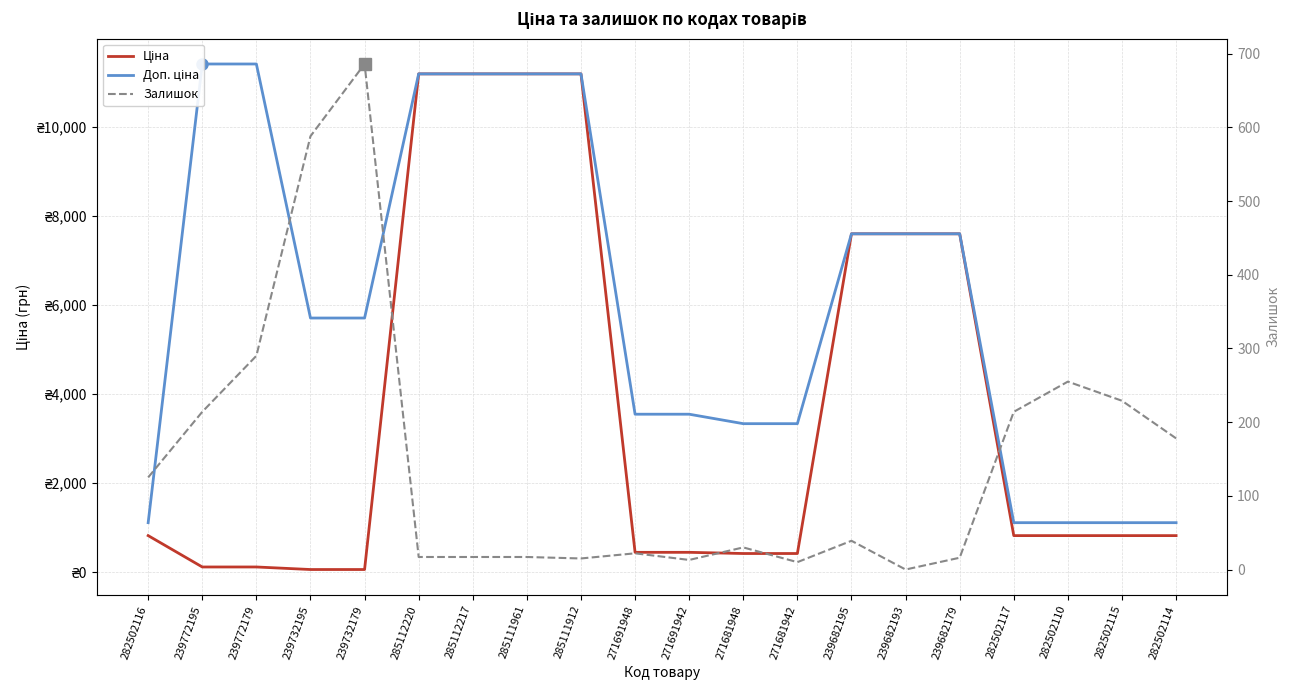

At which label is Залишок closest to 343?

239772179